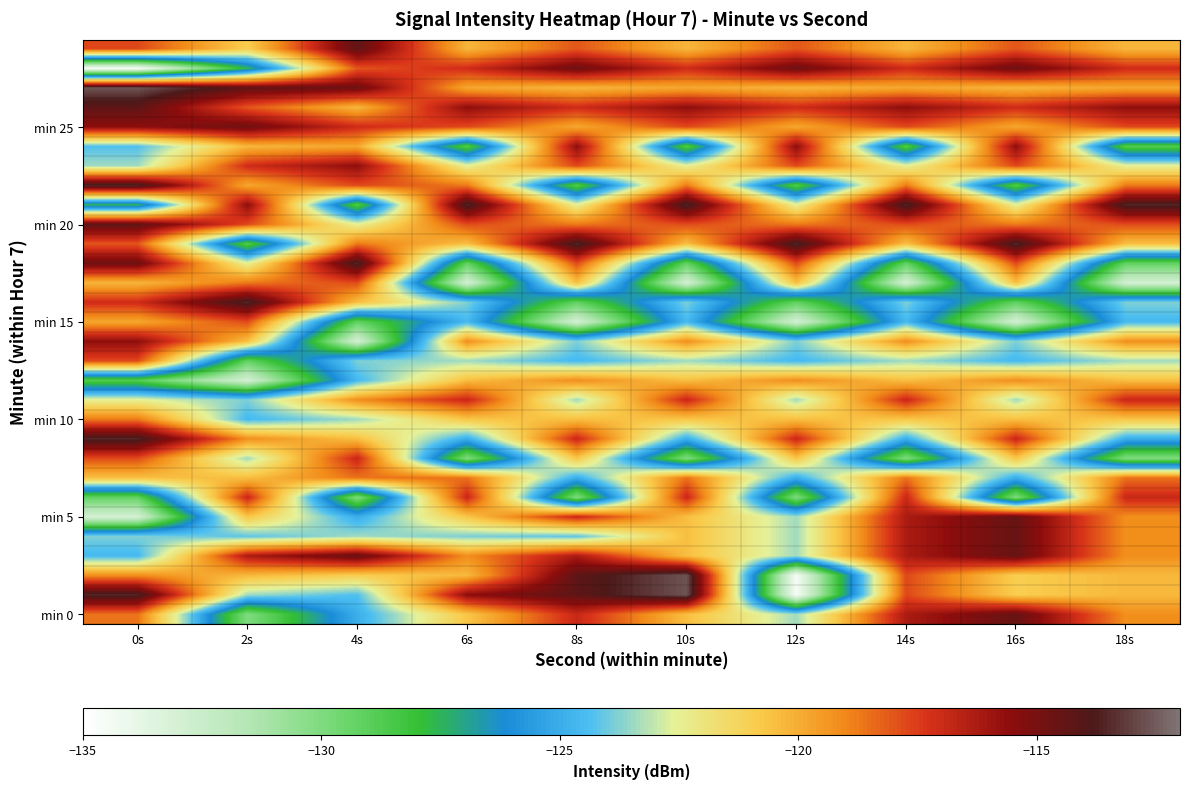

Which label corresponds to the largest value in the chart?

10s